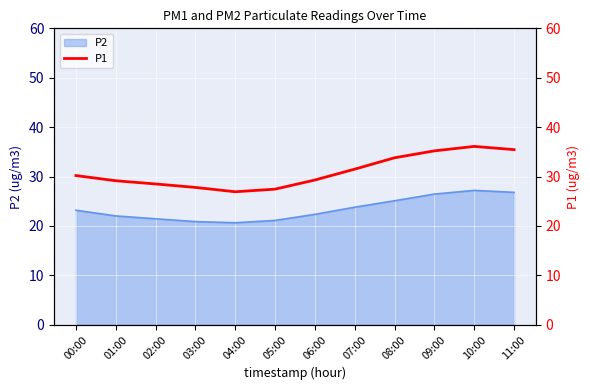

What is the sum of all values?

371.4